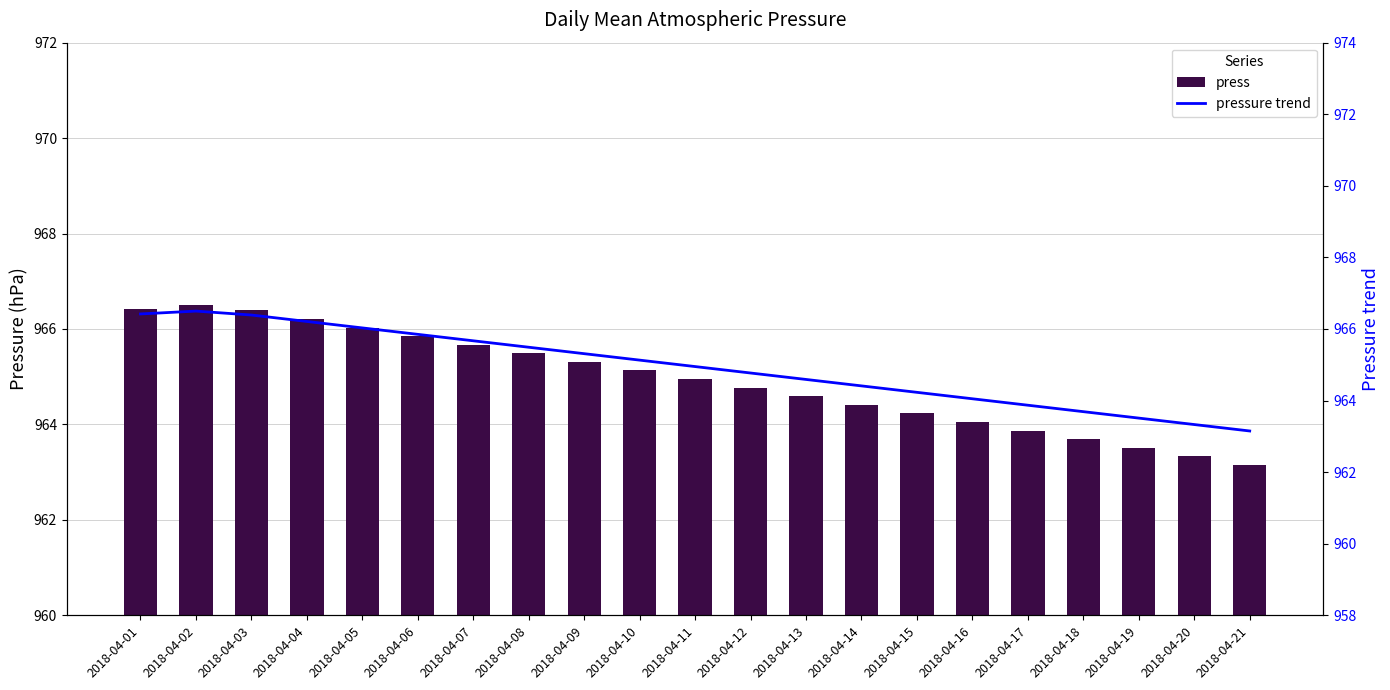

What is the total value across all series at 2018-04-03?

1932.8